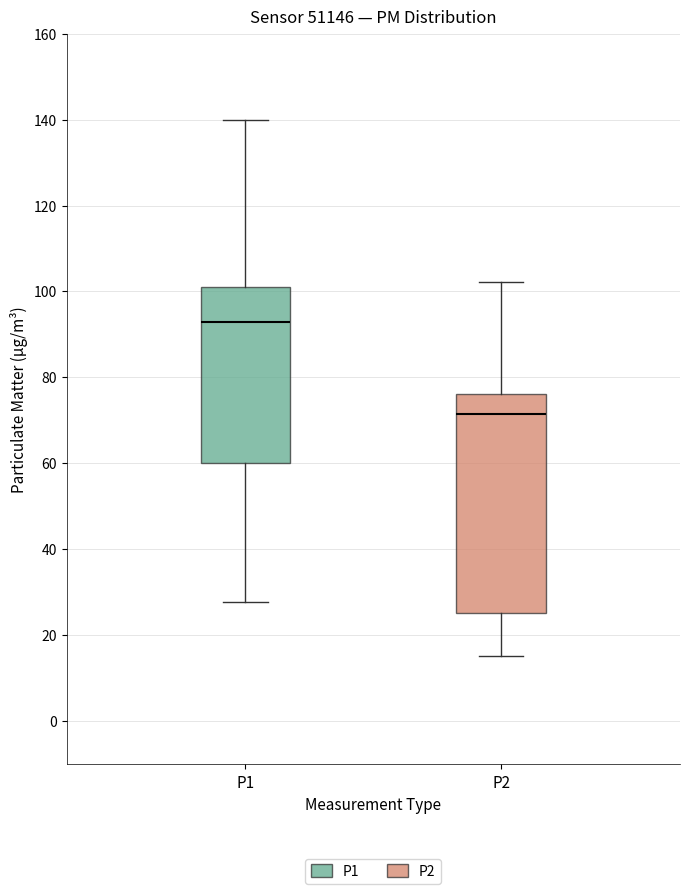

Where is the lower edge of the box for P1 on the y-axis? The values are not printed on the chart, so give them approximately, as read against the axis.

60